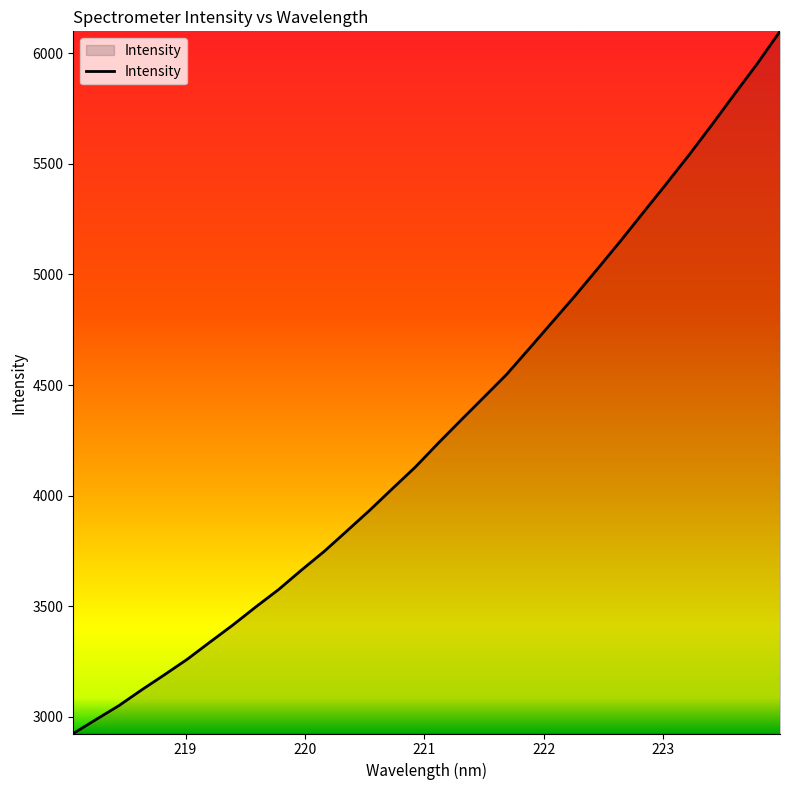

What is the difference between the maximum and minimum values?

3175.1